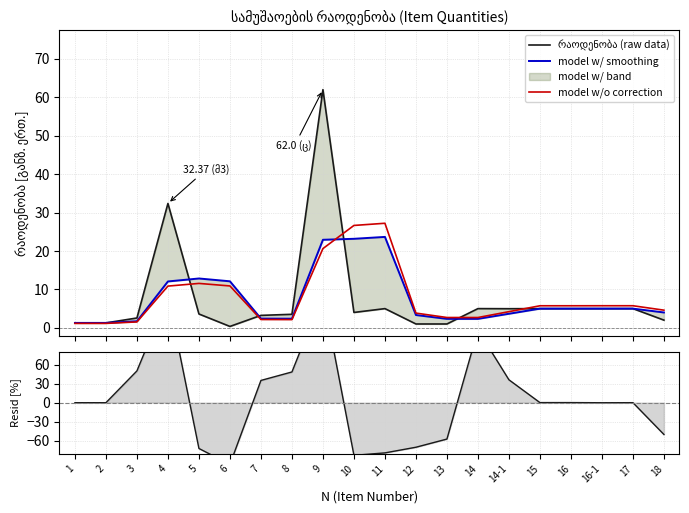

Which series has the largest total across all categories?

model w/o correction